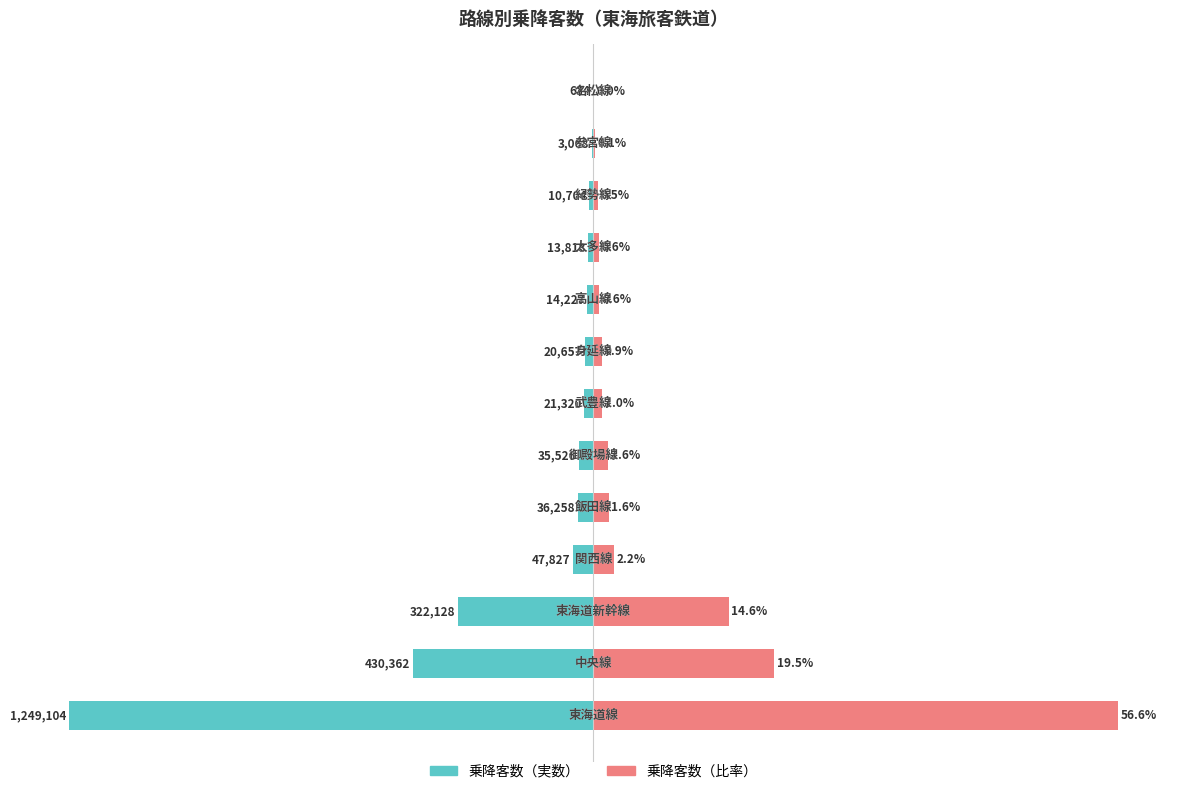

Between 4 and 5, which is larger?

5